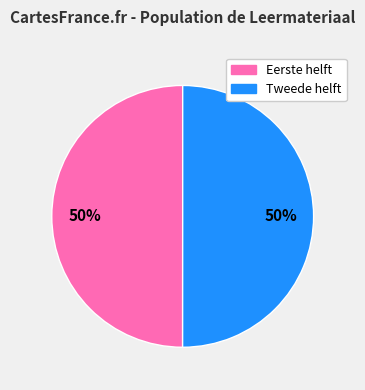

To the nearest percent, what is the average slice percentage?

50%